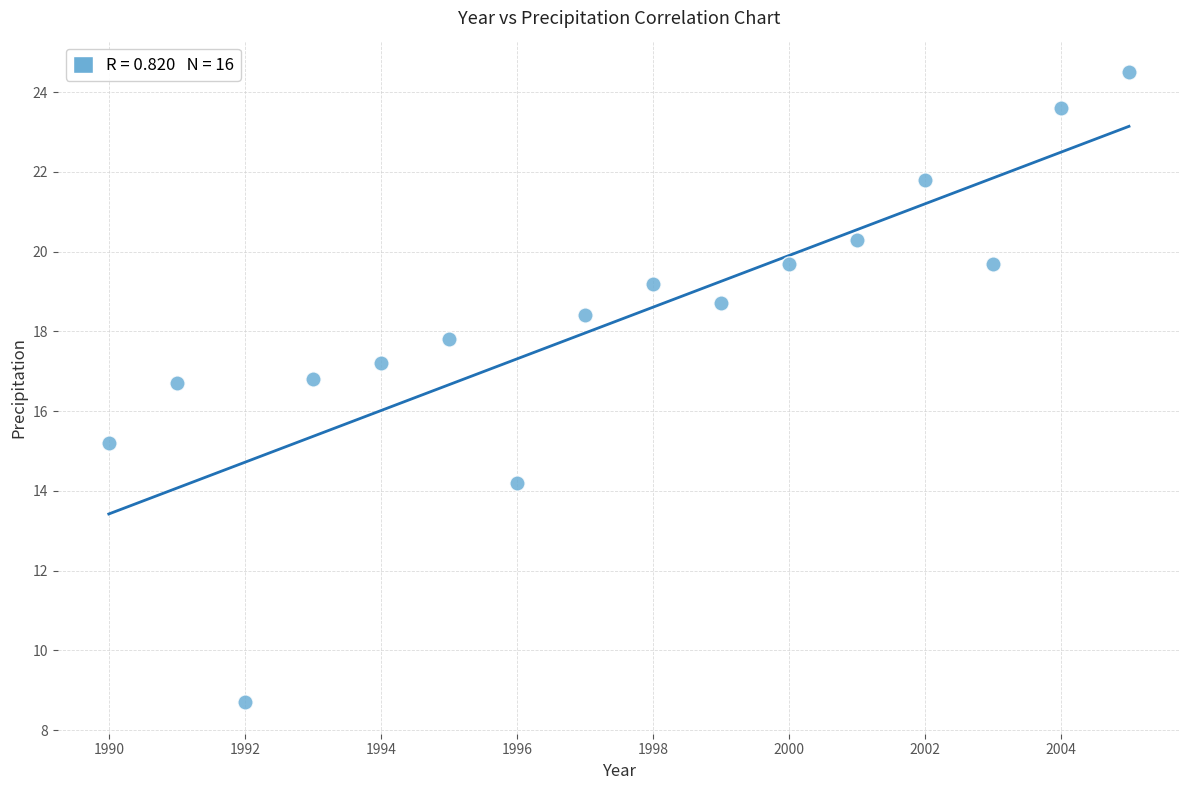

What is the range of Y values (max minus min)?

15.8